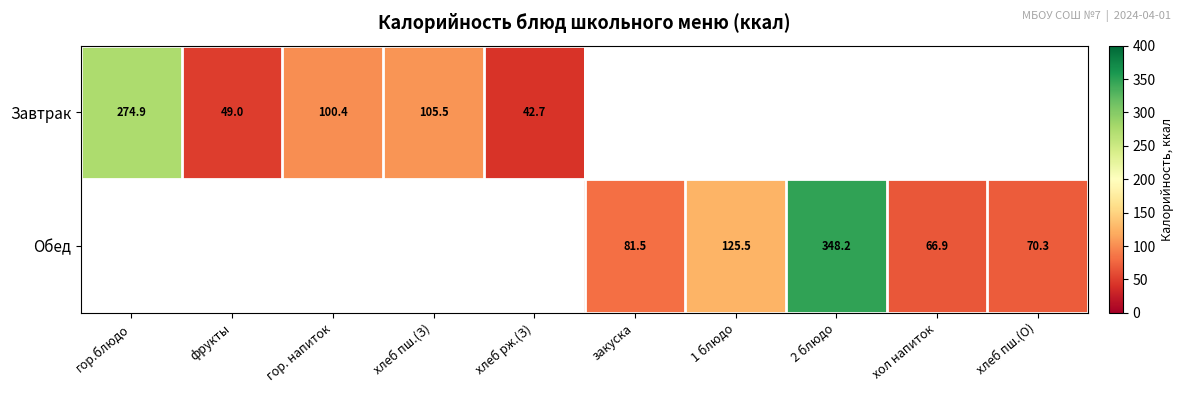

Is it true that Обед equals 54.5 at 1 блюдо?

False